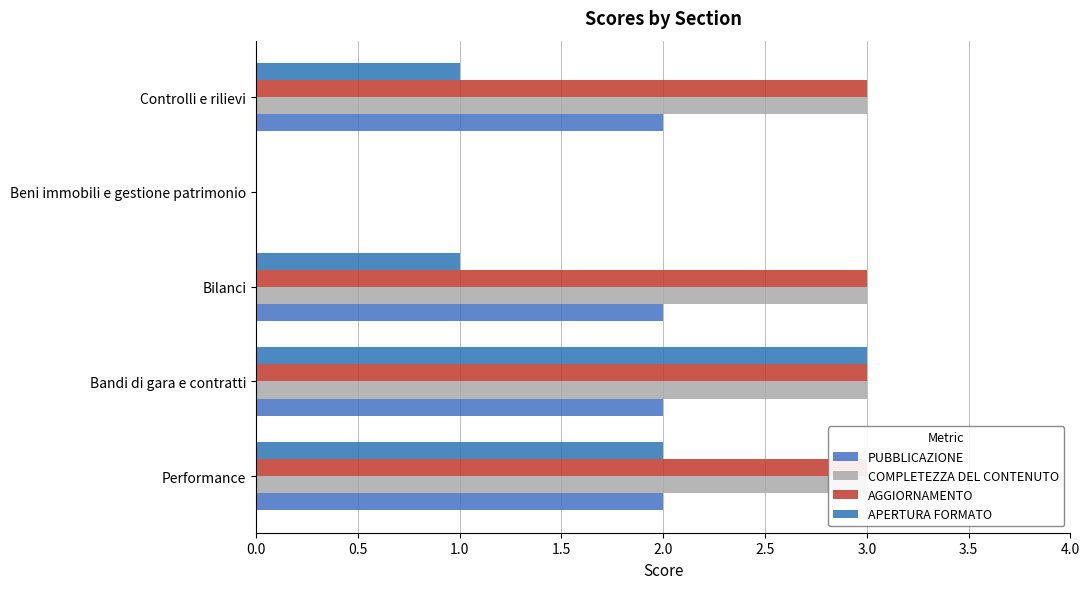

What position from the left is Controlli e rilievi?

5